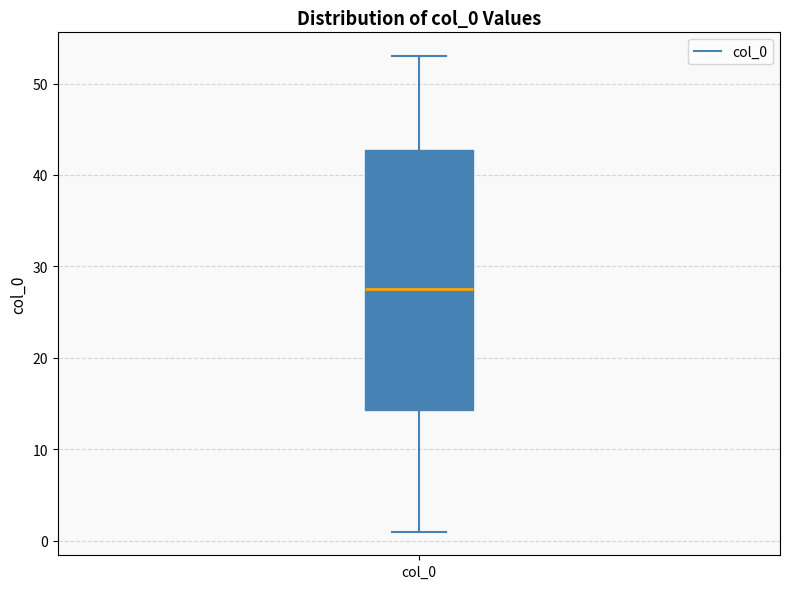

Where is the lower edge of the box for col_0 on the y-axis? The values are not printed on the chart, so give them approximately, as read against the axis.

14